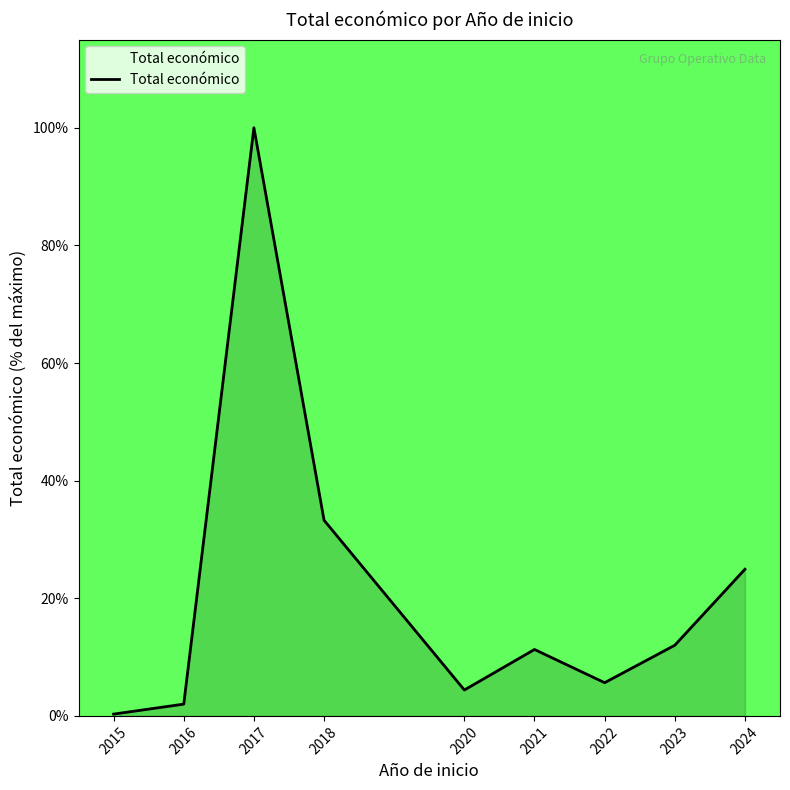

Which label corresponds to the largest value in the chart?

2017